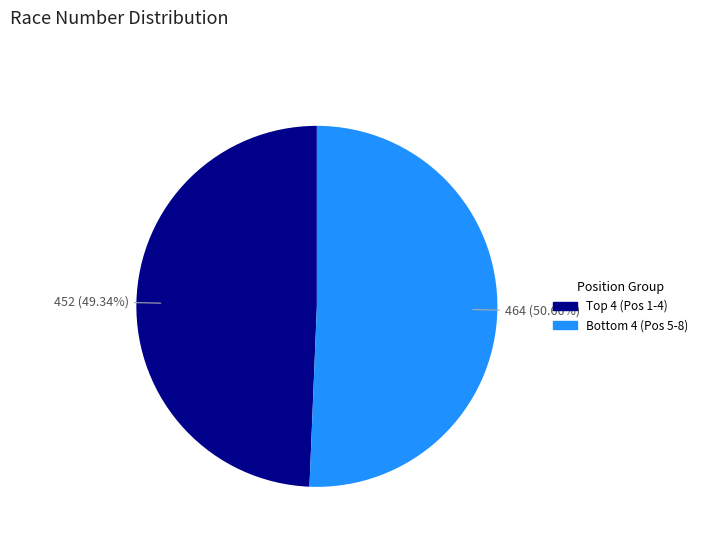

What is the largest slice in the pie chart?

Bottom 4 (Pos 5-8)